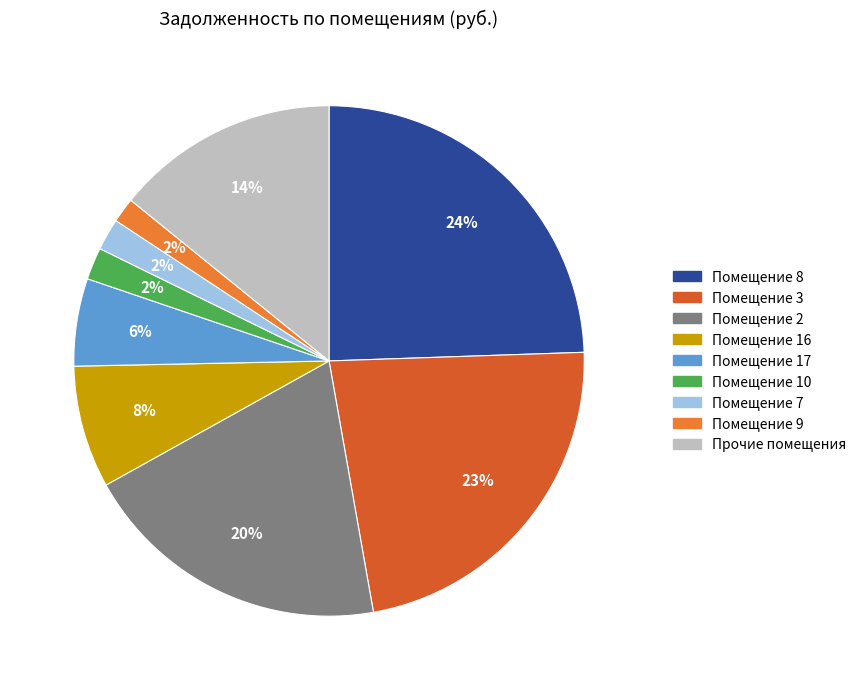

Is there a majority slice in this chart?

No